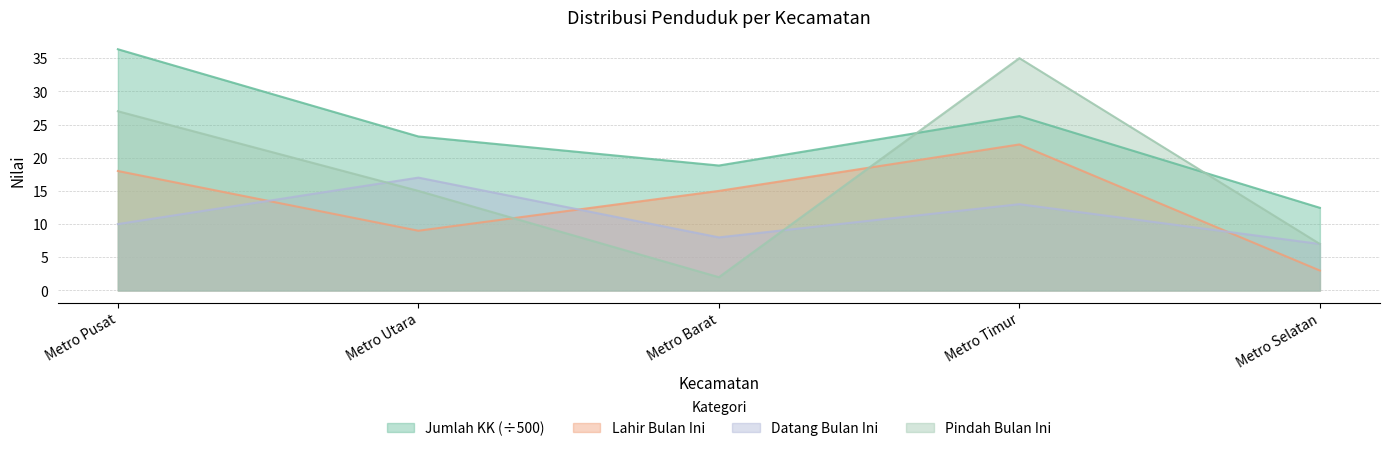

After their last crossing, which series has the higher values: Lahir Bulan Ini or Pindah Bulan Ini?

Pindah Bulan Ini